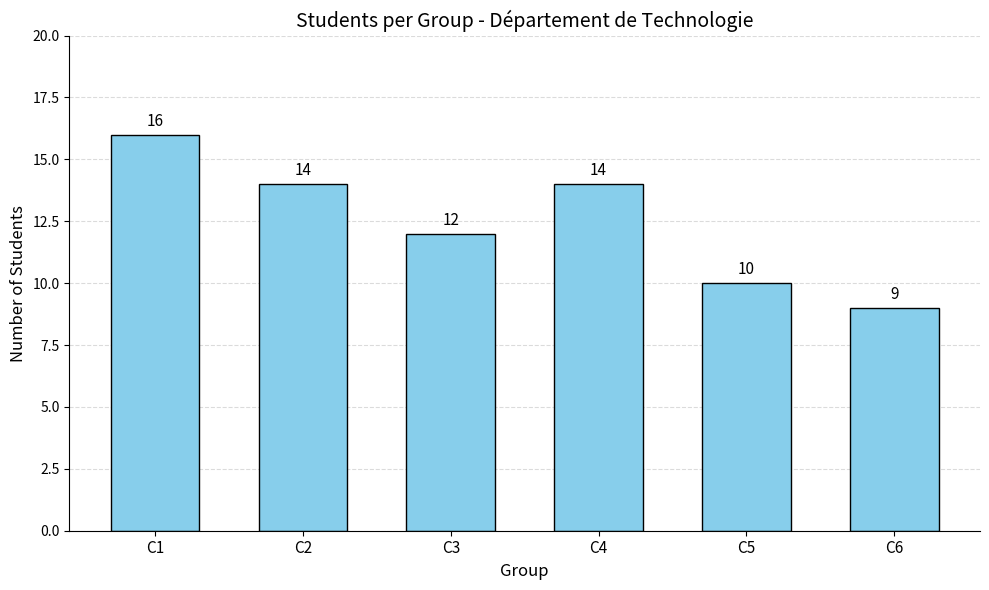

How many values are between 10 and 14?

4